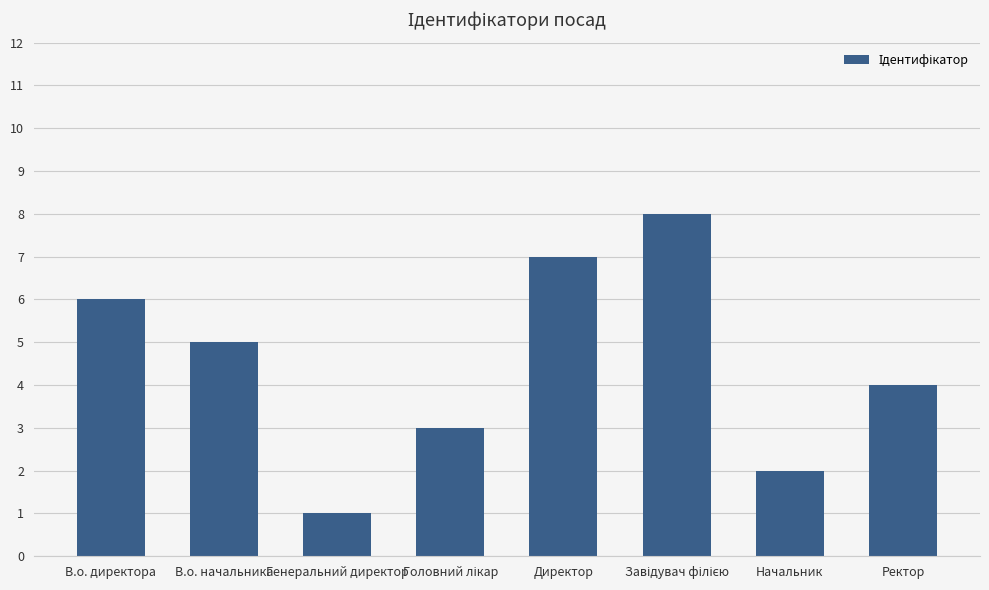

What is the difference between the second highest and second lowest values?

5